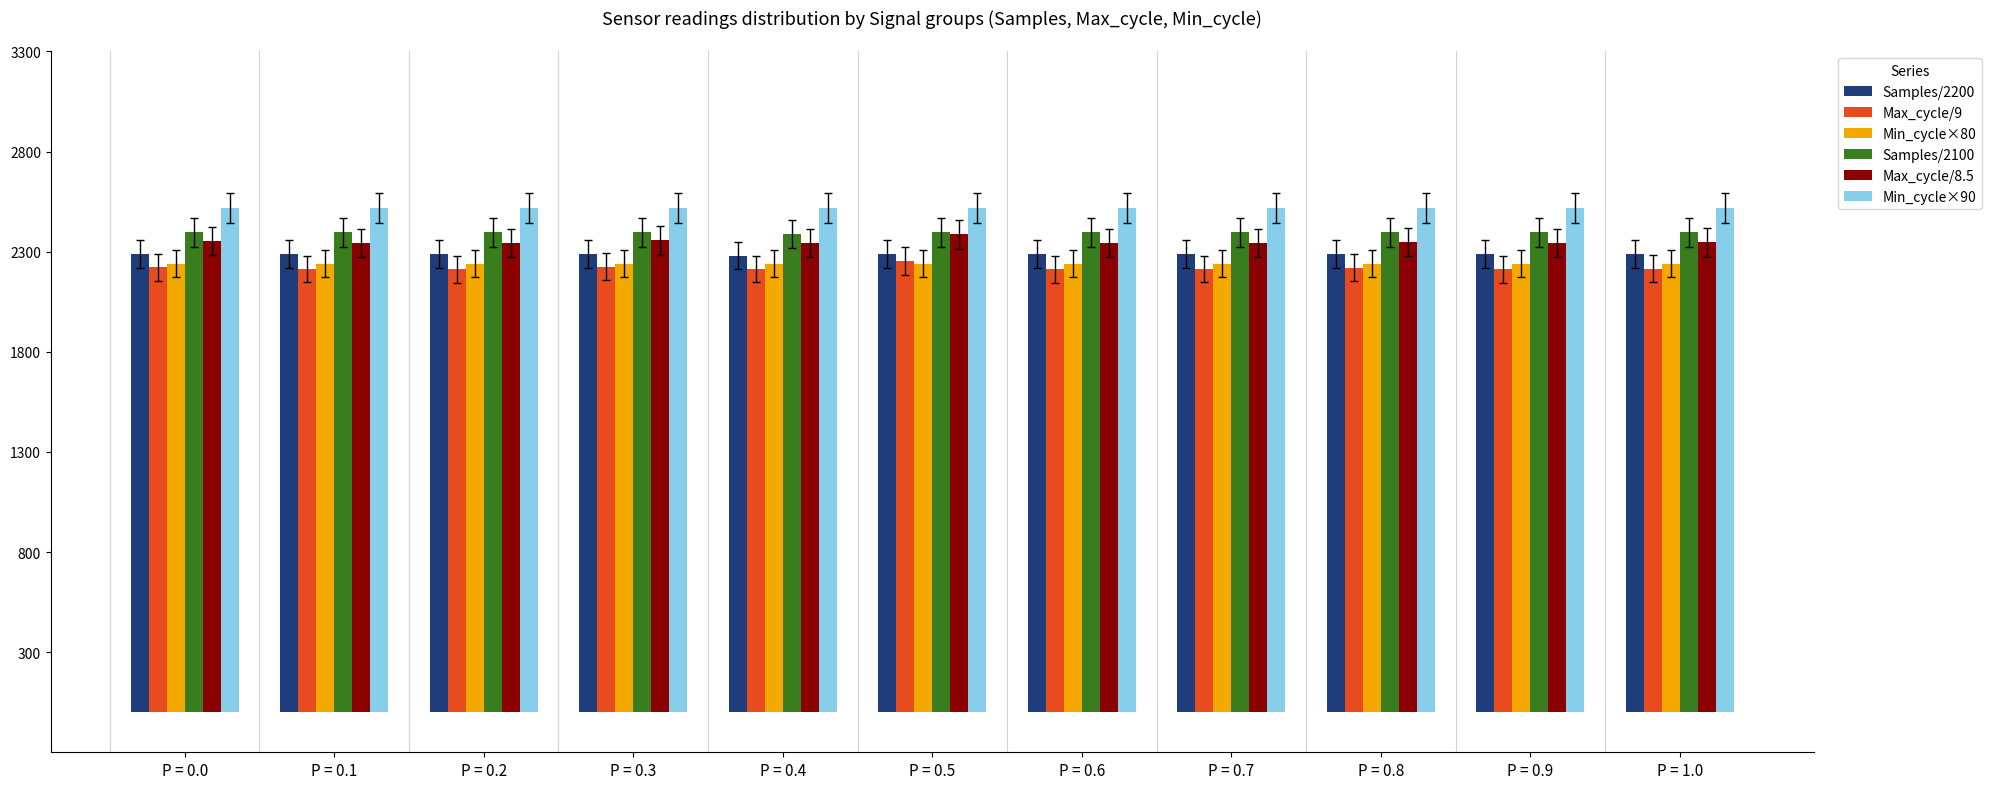

What is the highest value of the Max_cycle/8.5 series?

2386.2